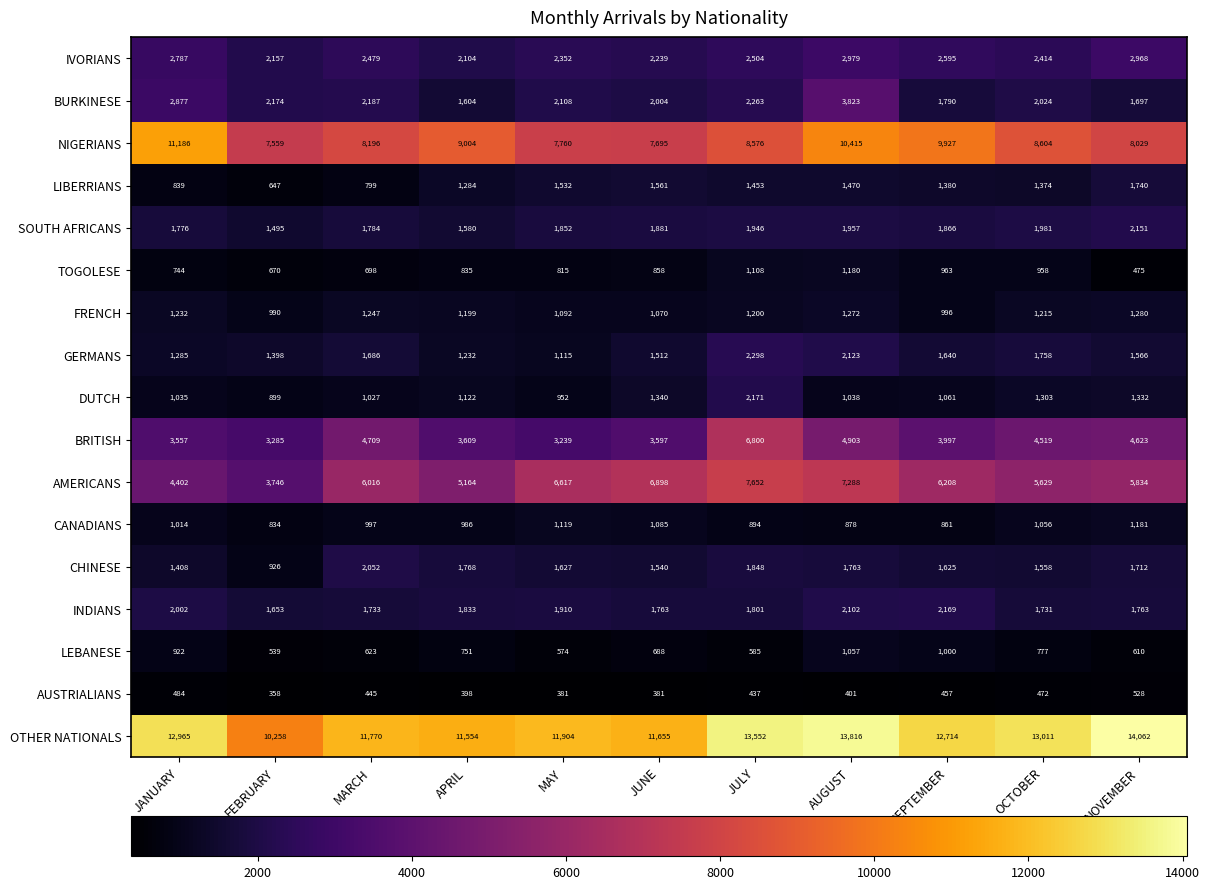

Read the TOGOLESE value at MAY.

815